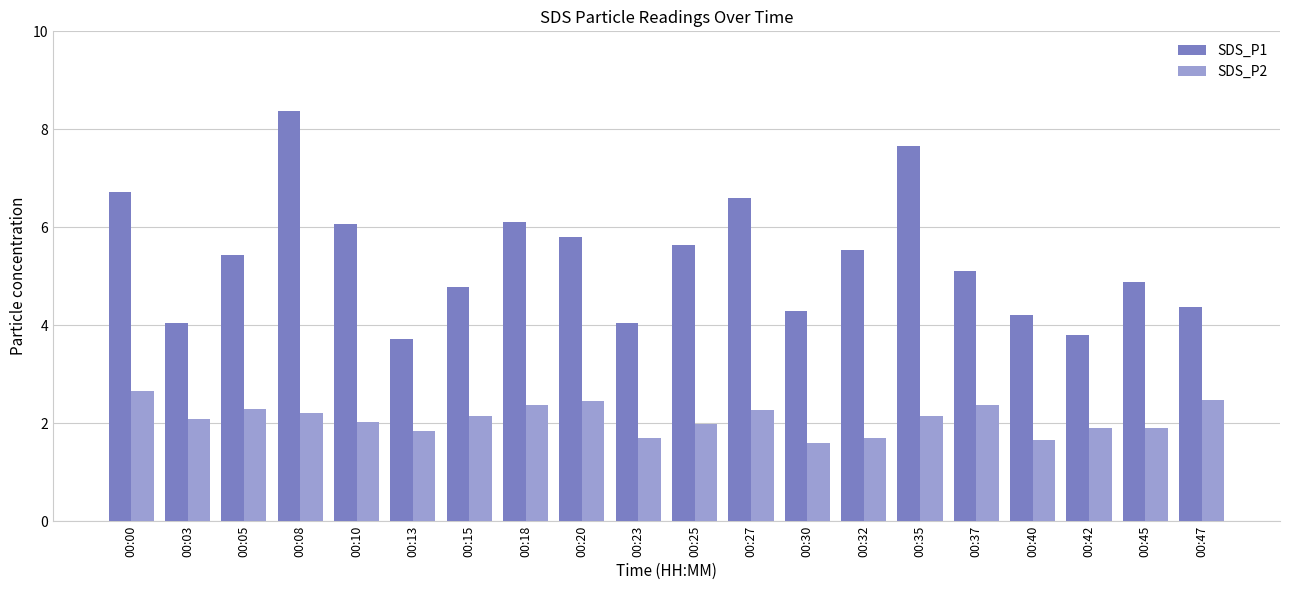

Is it true that SDS_P1 equals 8.4 at 00:08?

True